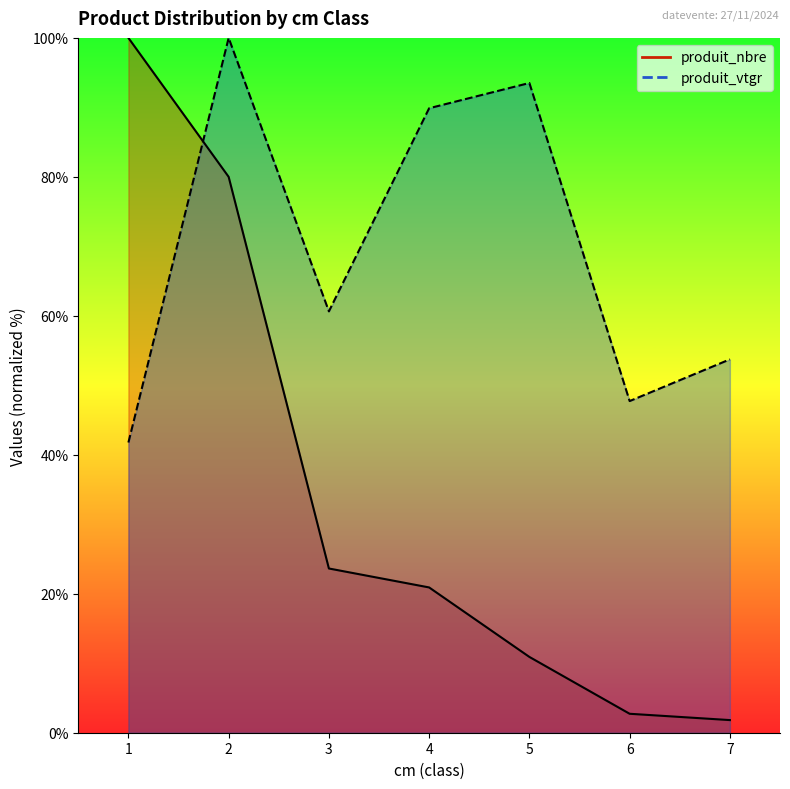

Reading left to right, transcribe all the data shown in this chart.

produit_nbre: 1=100.0	2=80.0	3=23.6	4=20.9	5=10.9	6=2.7	7=1.8
produit_vtgr: 1=41.8	2=100.0	3=60.6	4=89.9	5=93.5	6=47.7	7=53.7